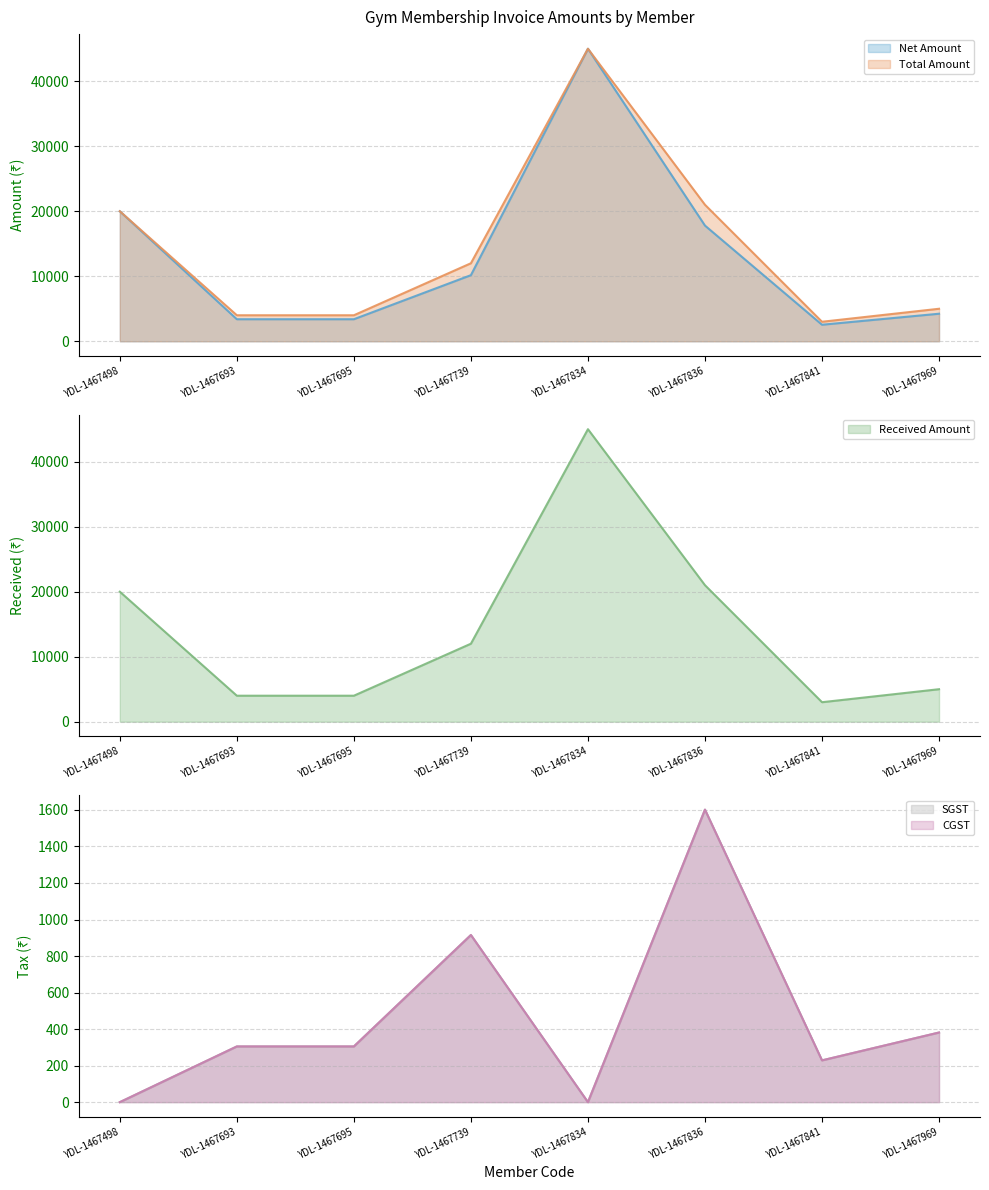

At which label is SGST closest to 800?

YDL-1467739